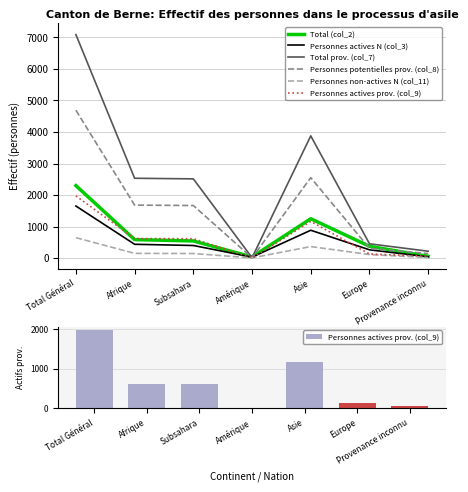

Are the bars grouped side by side (vs. stacked)?

Yes